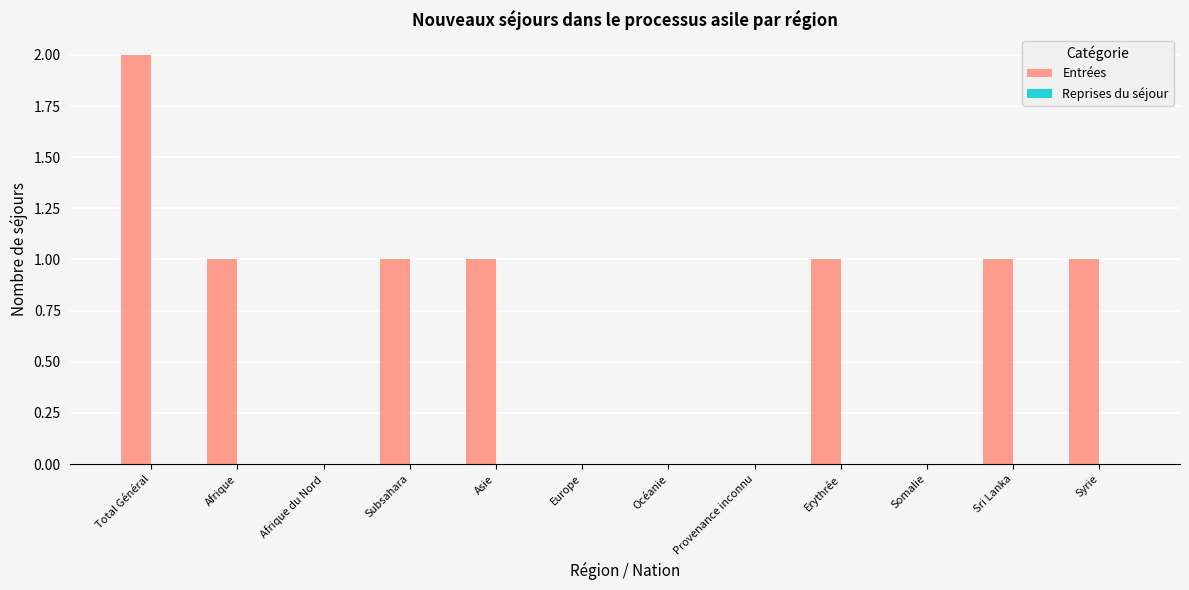

Approximately how many times larger is the value at Asie compared to Syrie?

1.0